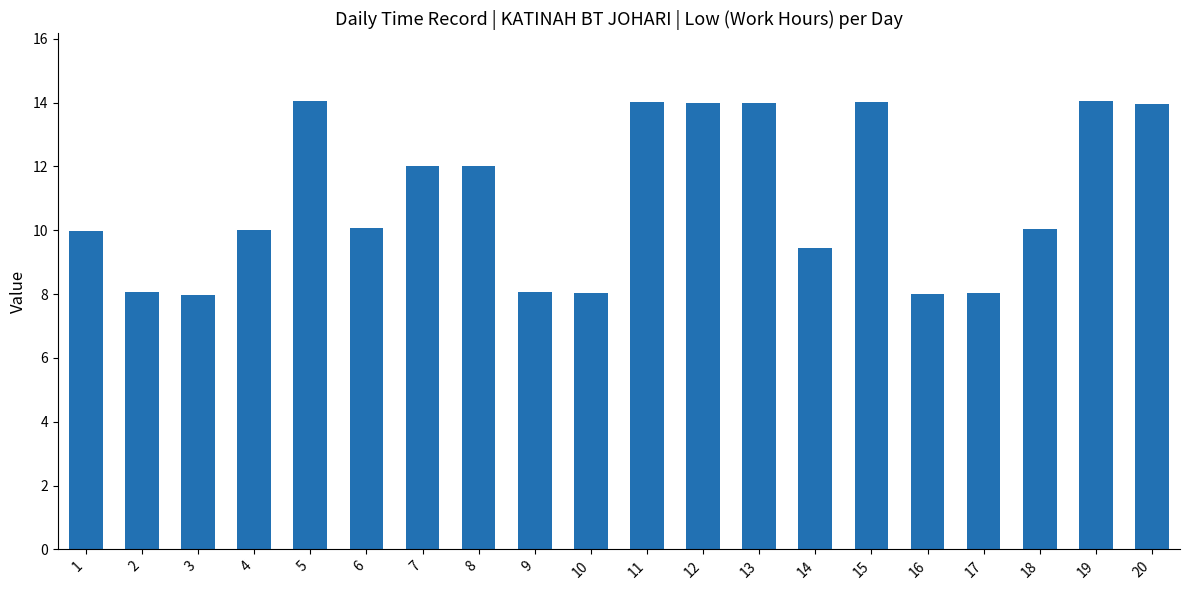

What is the ratio of the value at 13 to the value at 10?

1.7